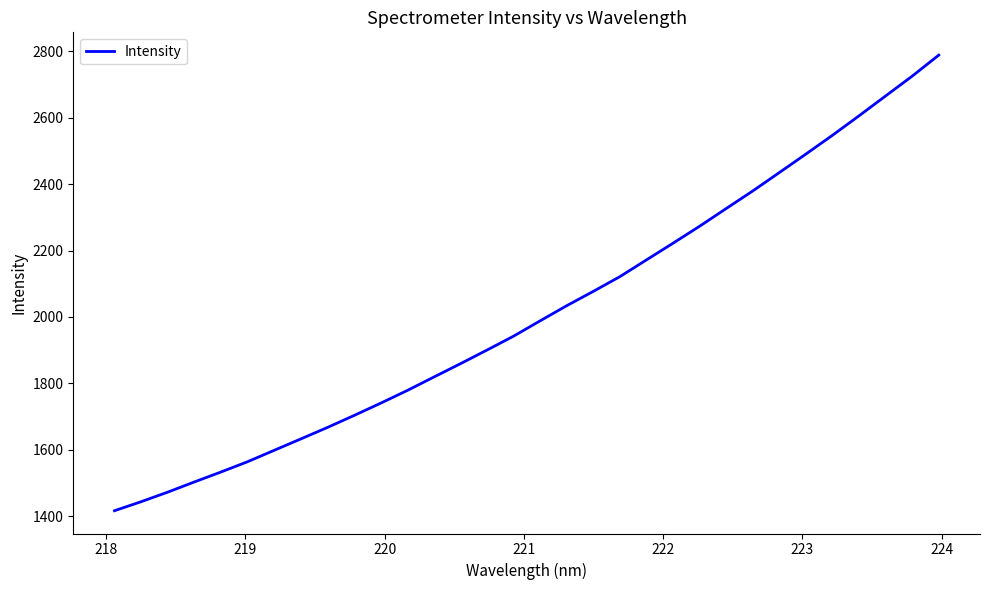

What is the difference between the maximum and minimum values?

1370.6